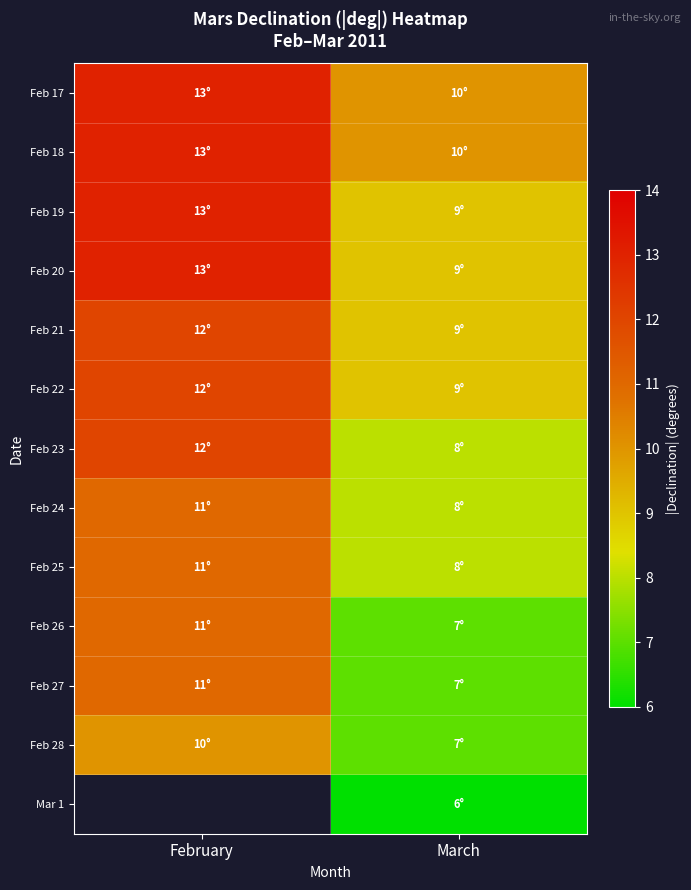

At February, list the series in order from largest to smallest.

Feb 17, Feb 18, Feb 19, Feb 20, Feb 21, Feb 22, Feb 23, Feb 24, Feb 25, Feb 26, Feb 27, Feb 28, Mar 1